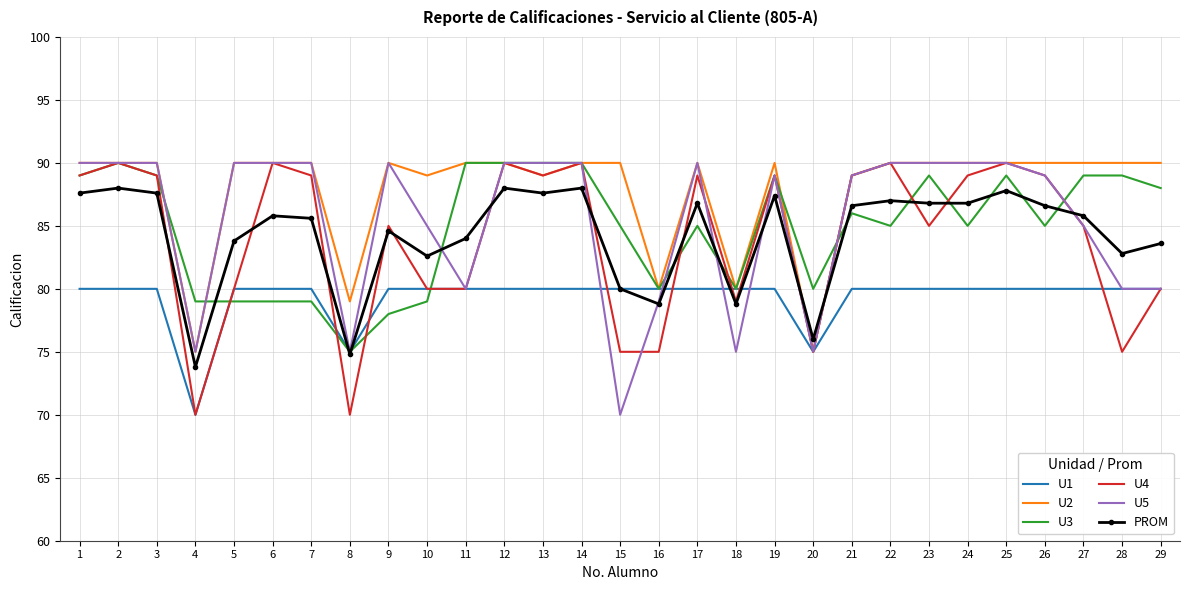

Between 20 and 26, which series saw the biggest shift?

U2